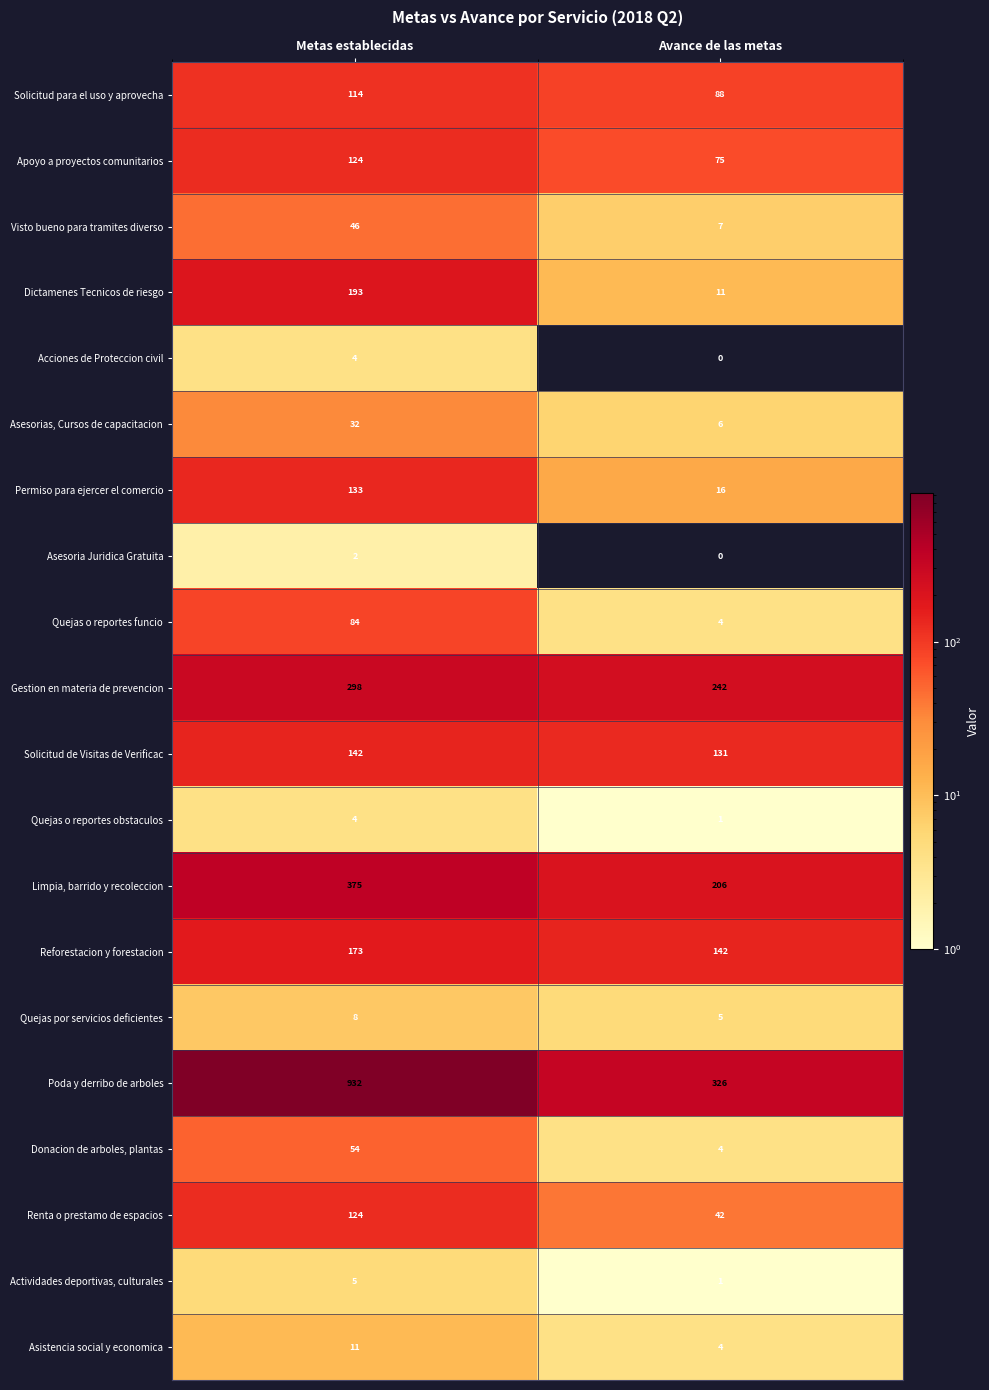

Is the value of Acciones de Proteccion civil at Metas establecidas greater than the value of Quejas o reportes funcio at Metas establecidas?

No